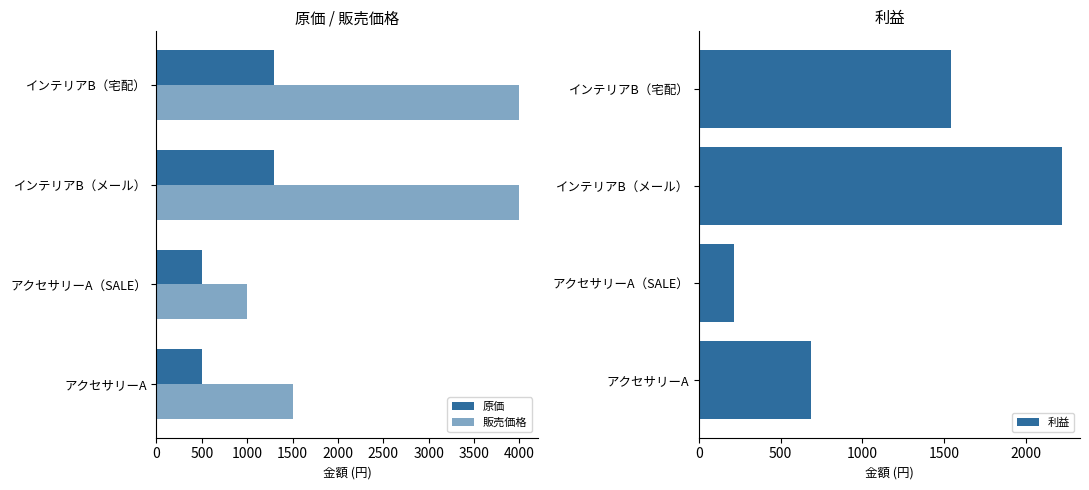

What is the difference between the 利益 values at アクセサリーA and インテリアB（メール）?

1537.5